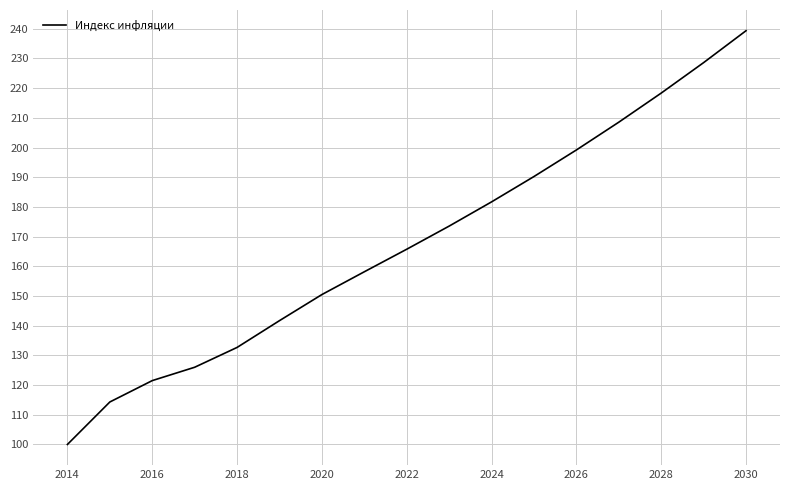

What is the difference between the maximum and minimum values?

139.3